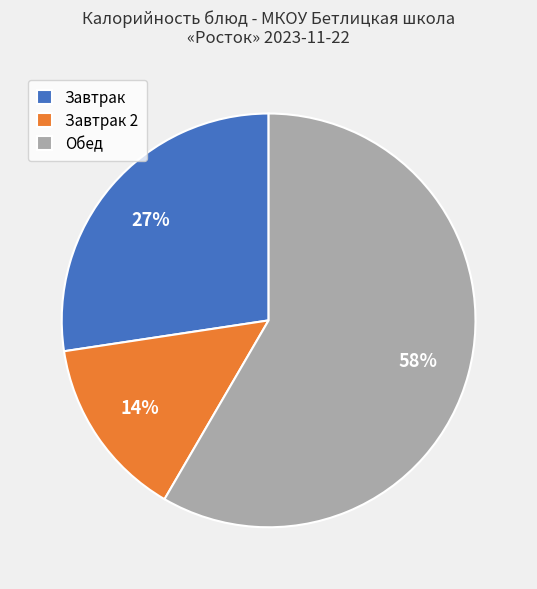

Is it true that Завтрак 2 is 28% of the pie?

False